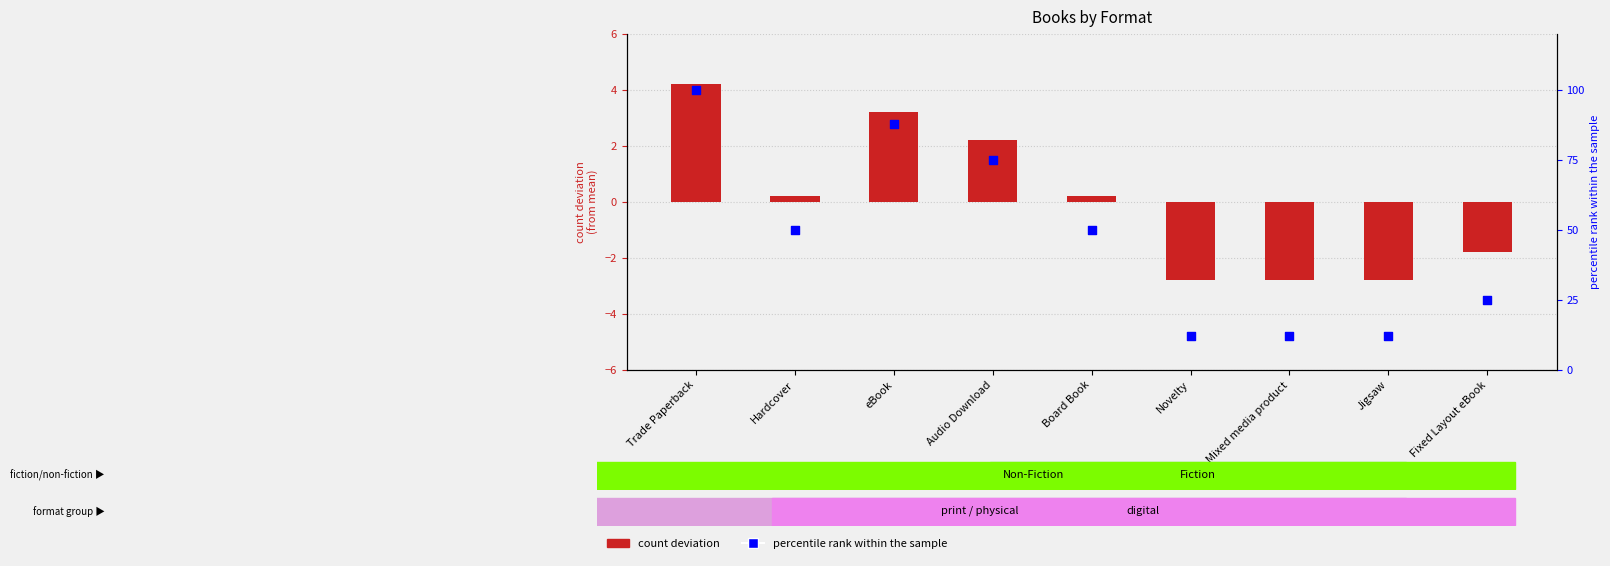

Is the value of percentile rank within the sample at eBook greater than the value of count deviation at Fixed Layout eBook?

Yes